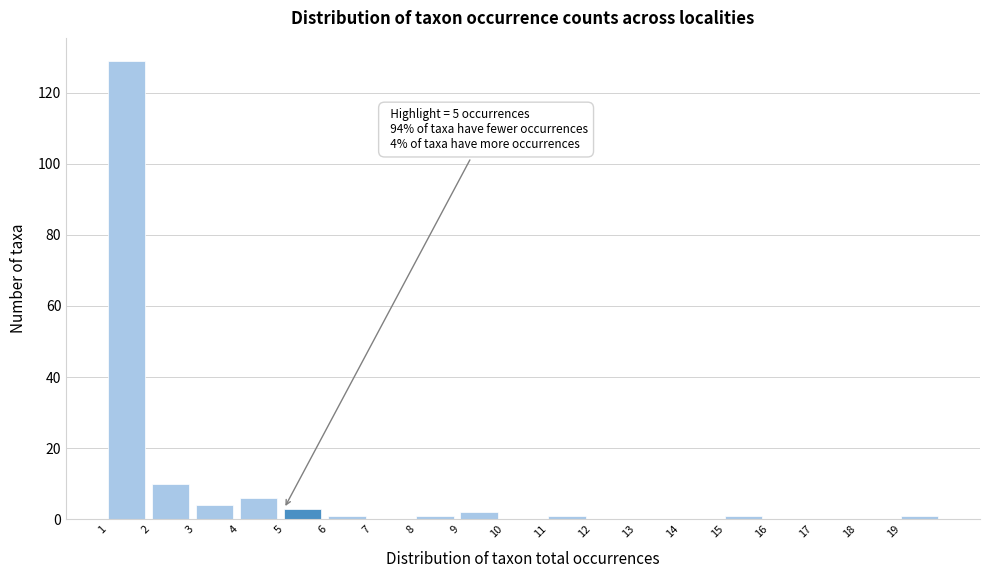

Over which range of the x-axis is the bar tallest?

1 to 2